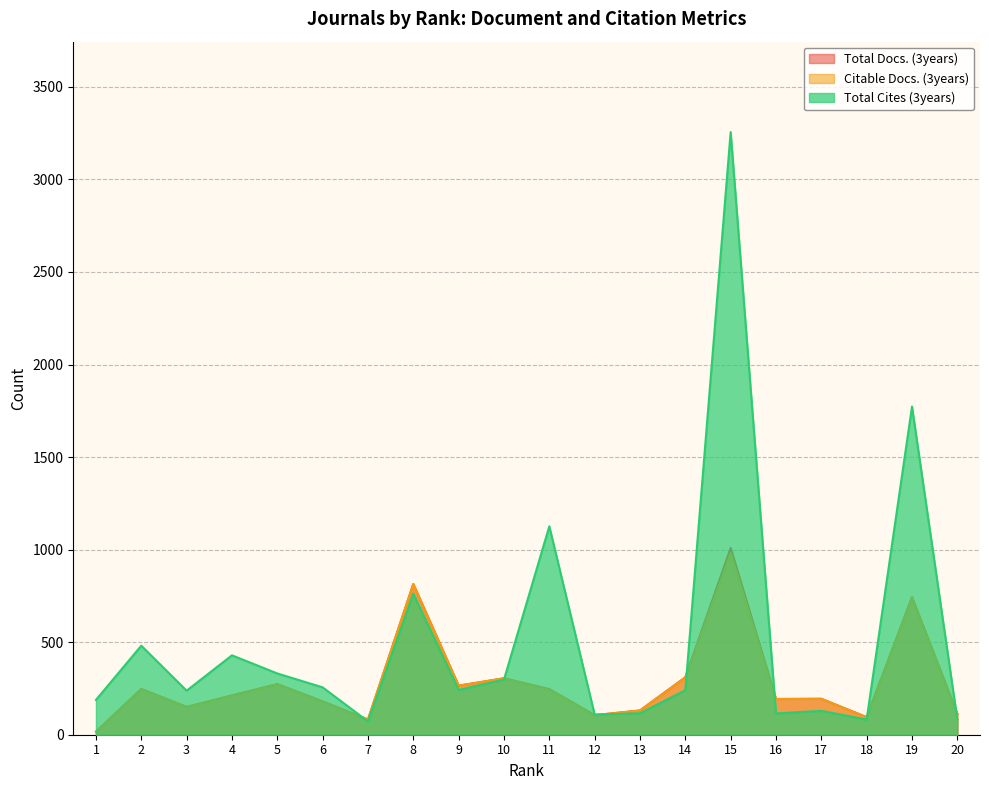

True or false: Total Docs. (3years) and Citable Docs. (3years) cross at least once.

False